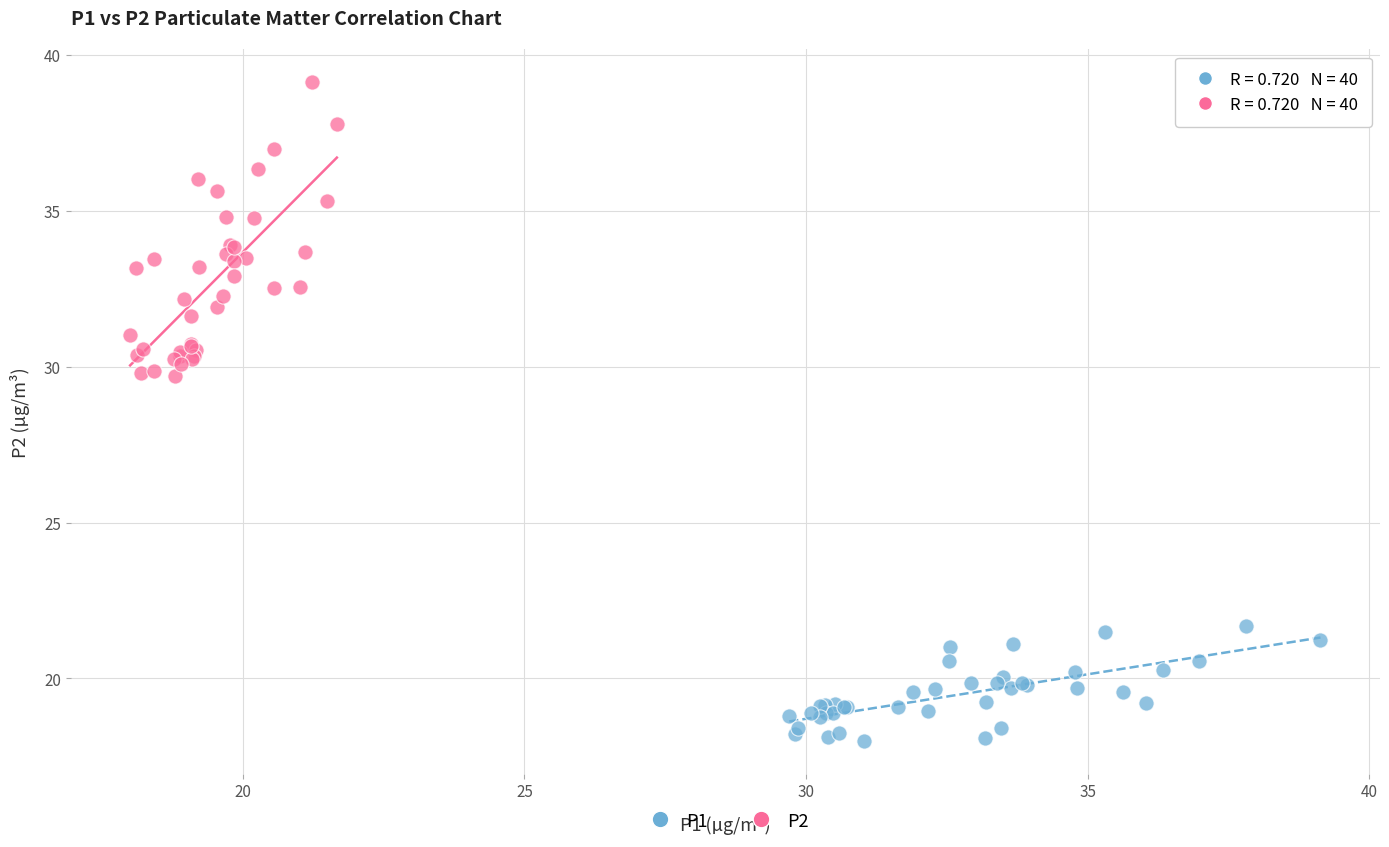

Which series reaches the minimum Y coordinate?

P1